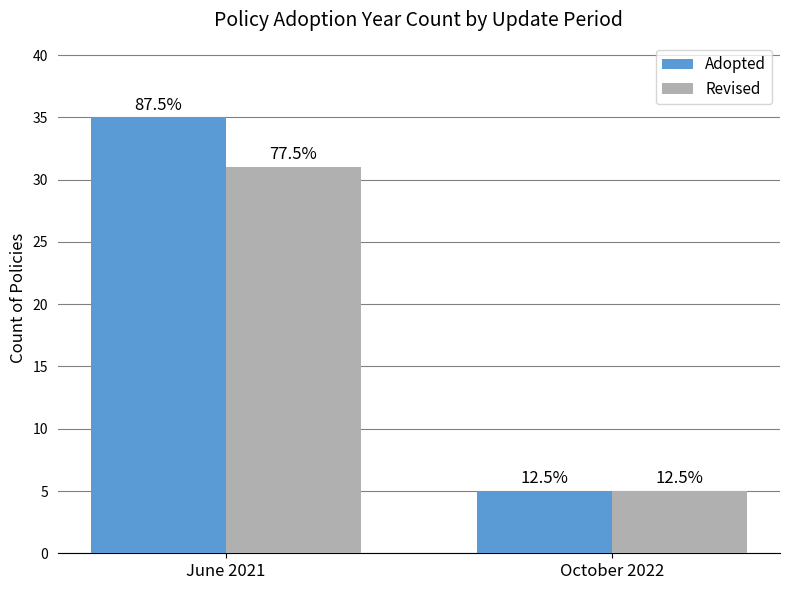

What is the label of the 2nd bar from the right?

June 2021